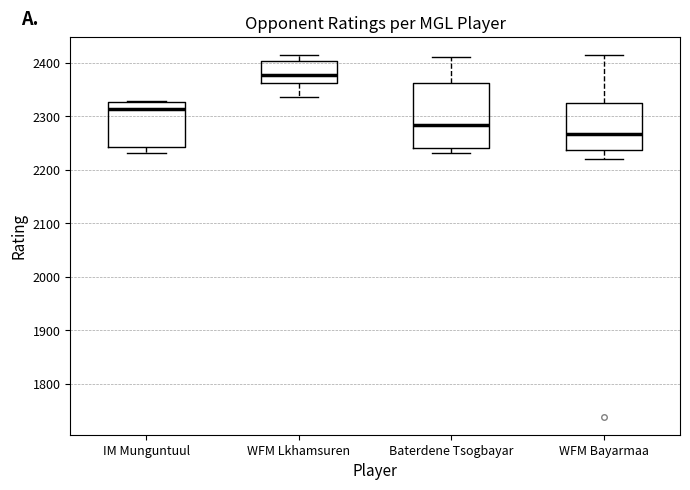

Which box has the highest median line?

WFM Lkhamsuren